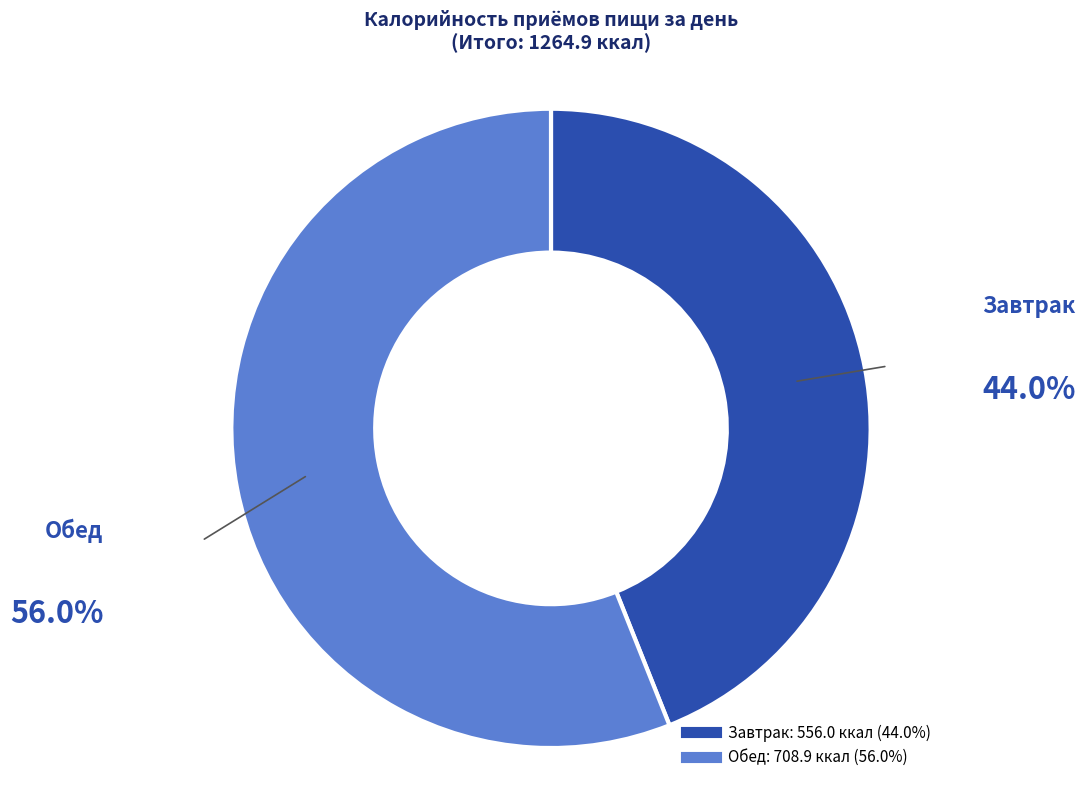

What is the ratio of the value at Завтрак to the value at Обед?

0.8